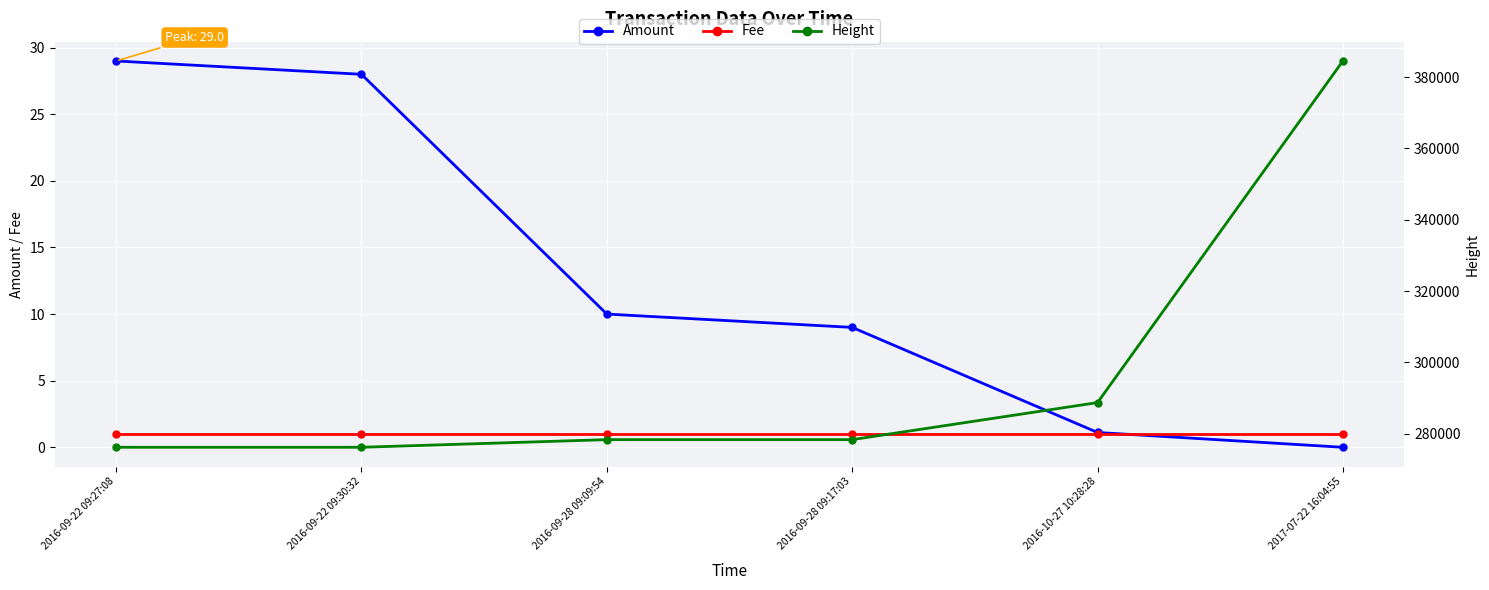

Between 2016-09-28 09:17:03 and 2016-10-27 10:28:28, which series saw the biggest shift?

Height